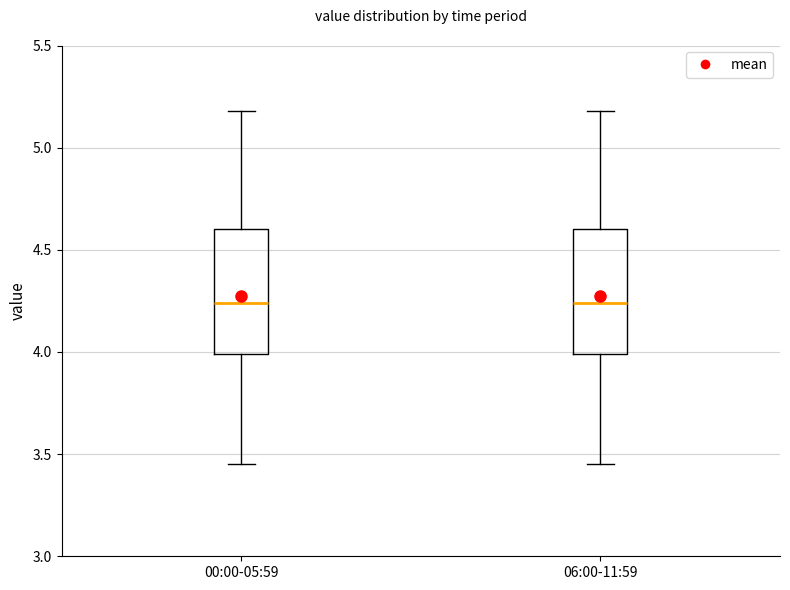

Reading left to right, read every box against the y-axis: the position of its median line, the range the box covers, and the ends of its whiskers. The values are not printed on the chart, so give them approximately, as read against the axis.

00:00-05:59: median 4.25, box 4.00 to 4.60, whiskers 3.45 to 5.20
06:00-11:59: median 4.25, box 4.00 to 4.60, whiskers 3.45 to 5.20